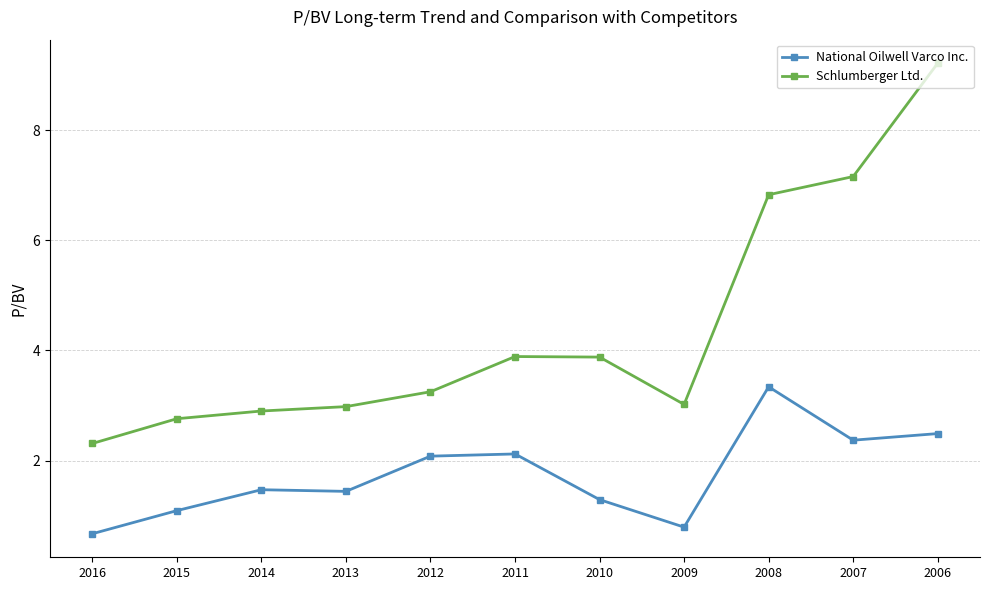

True or false: National Oilwell Varco Inc. has more than 1 points higher than both neighbors.

True